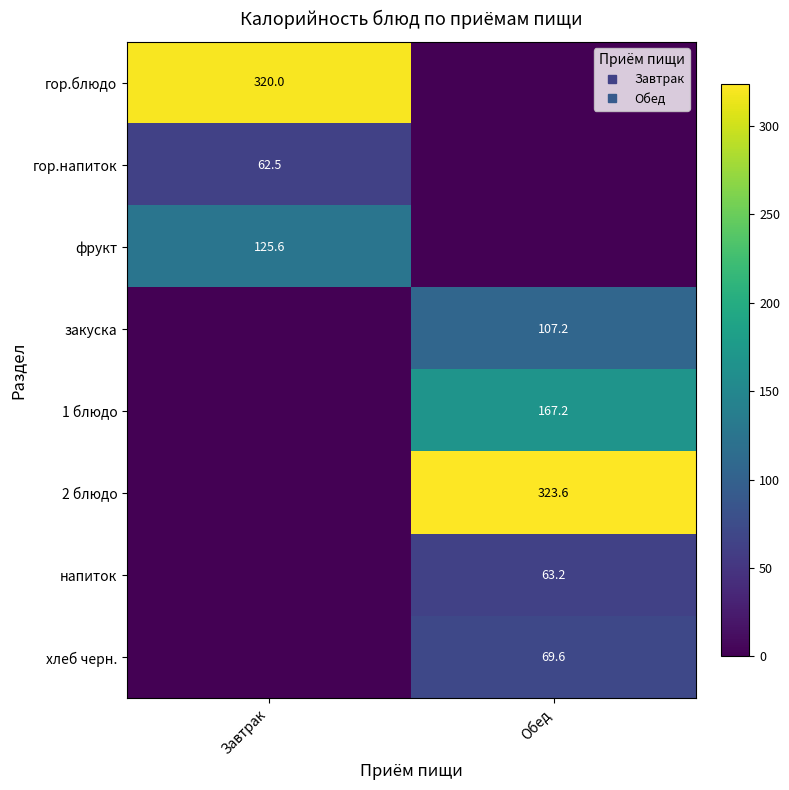

At which label does закуска reach its peak?

Обед